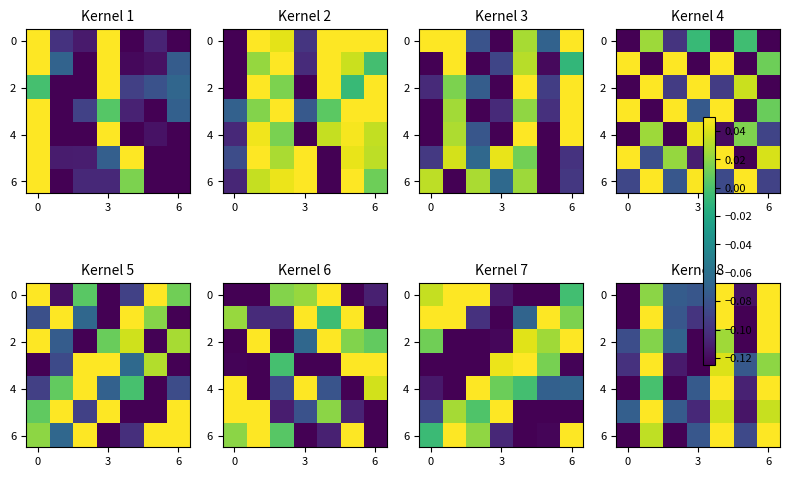

What is the total value across all series at 0?

-0.8